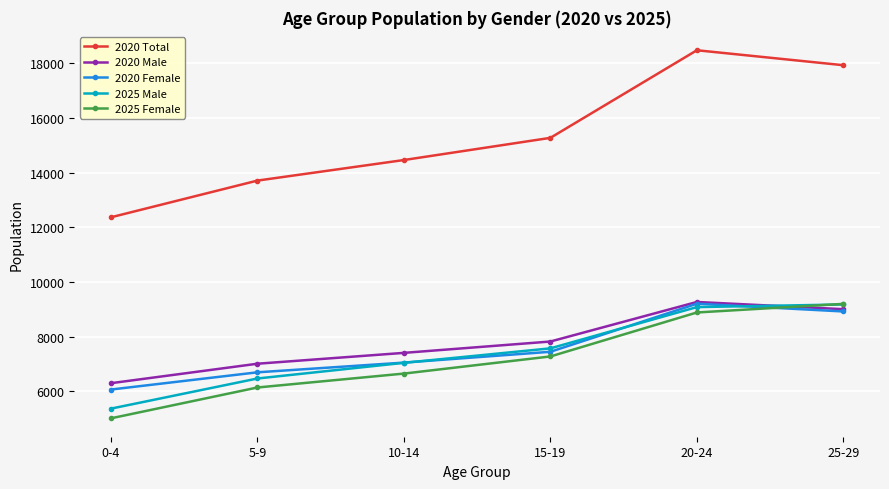

Which series has the largest range (max minus min)?

2020 Total